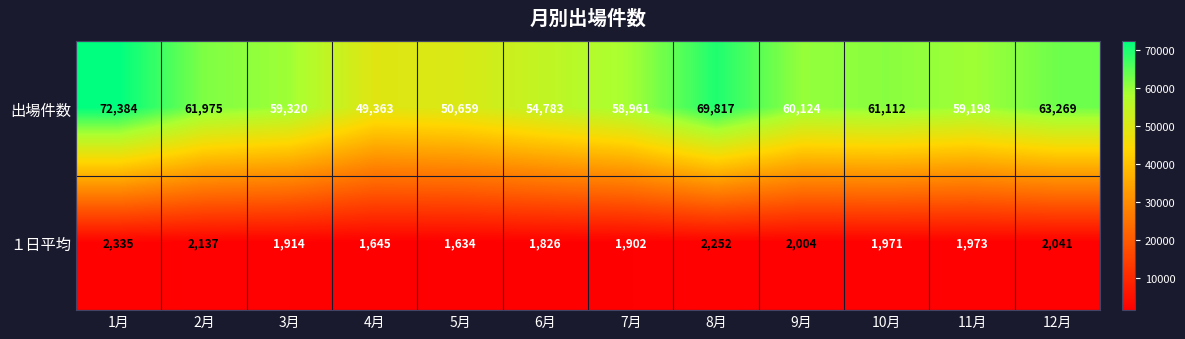

Rank the series by their maximum value, from highest to lowest.

出場件数, １日平均